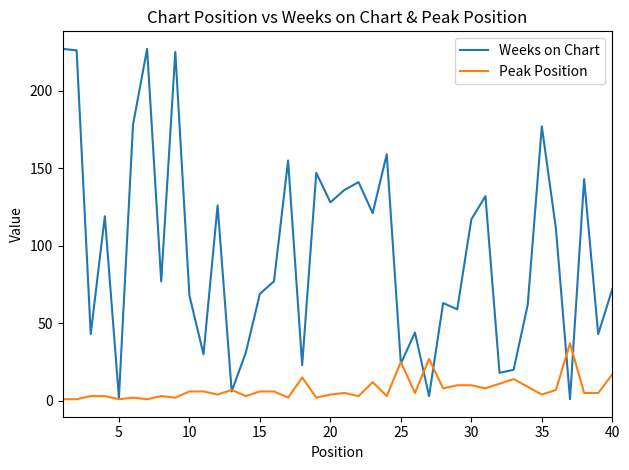

What is the highest value of the Peak Position series?

37